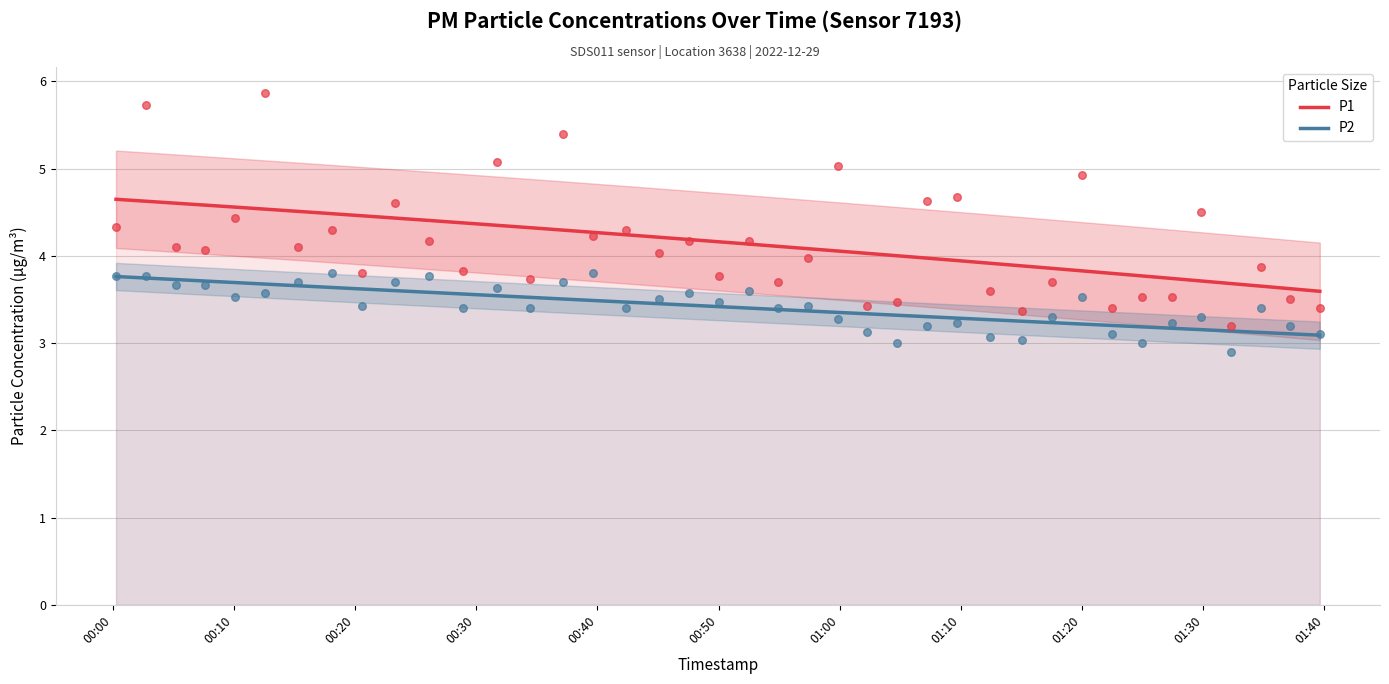

Which series contains the highest Y value?

P1